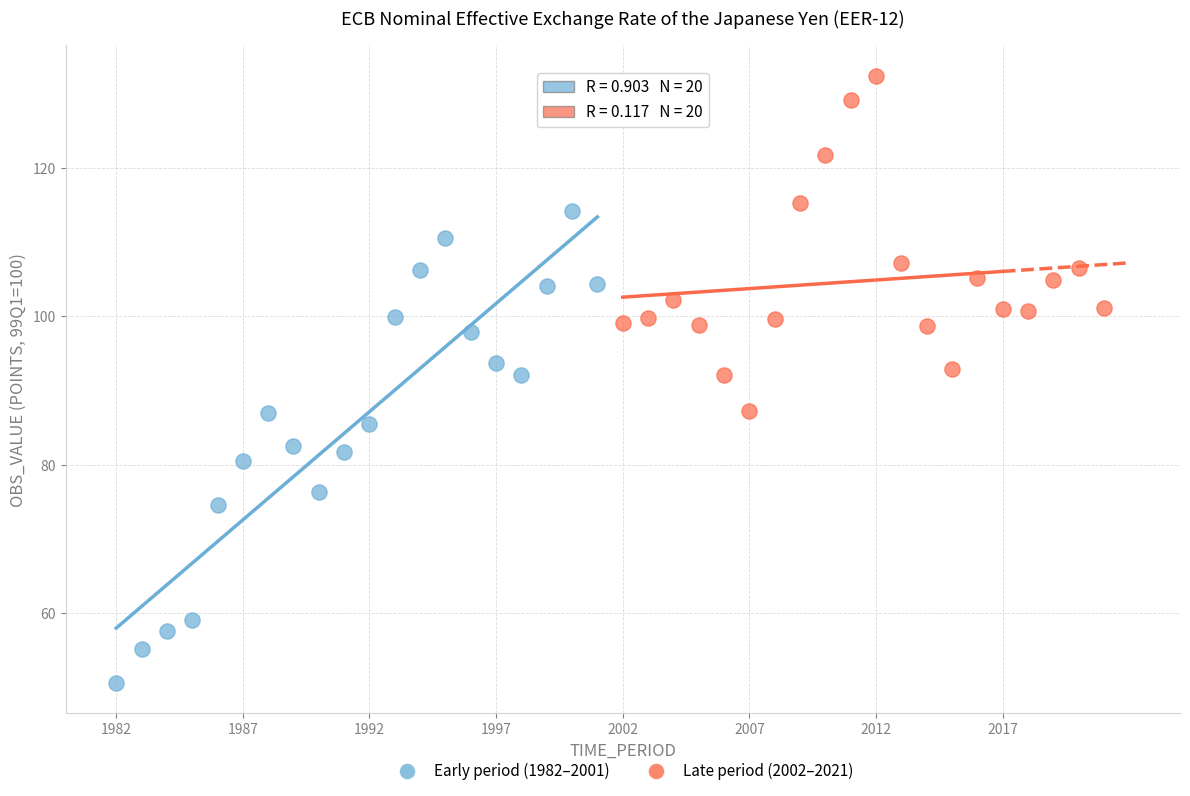

Which series has the widest spread of Y values?

Early period (1982–2001)